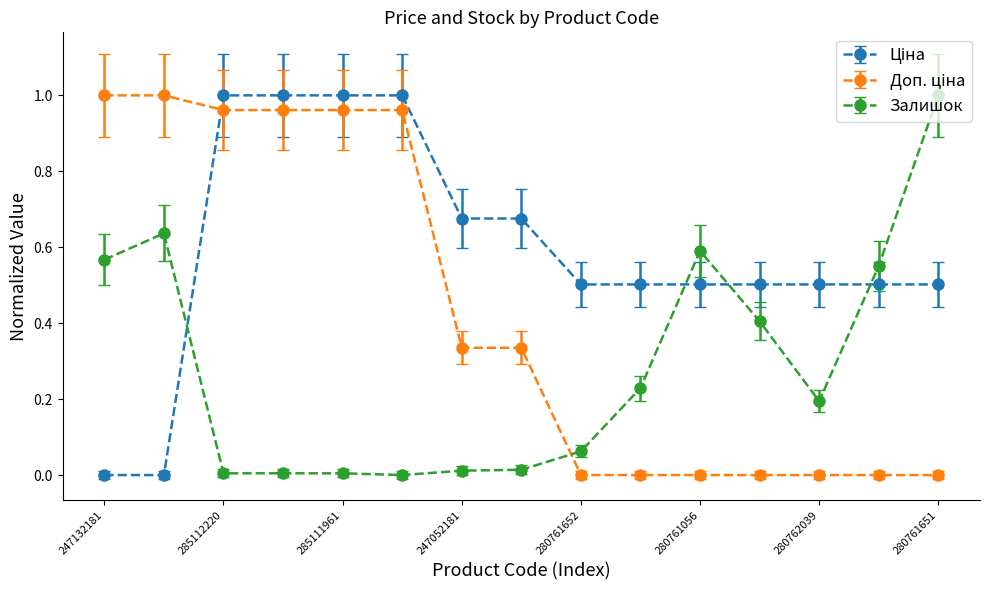

True or false: Залишок has more than 0 interior local peaks.

True